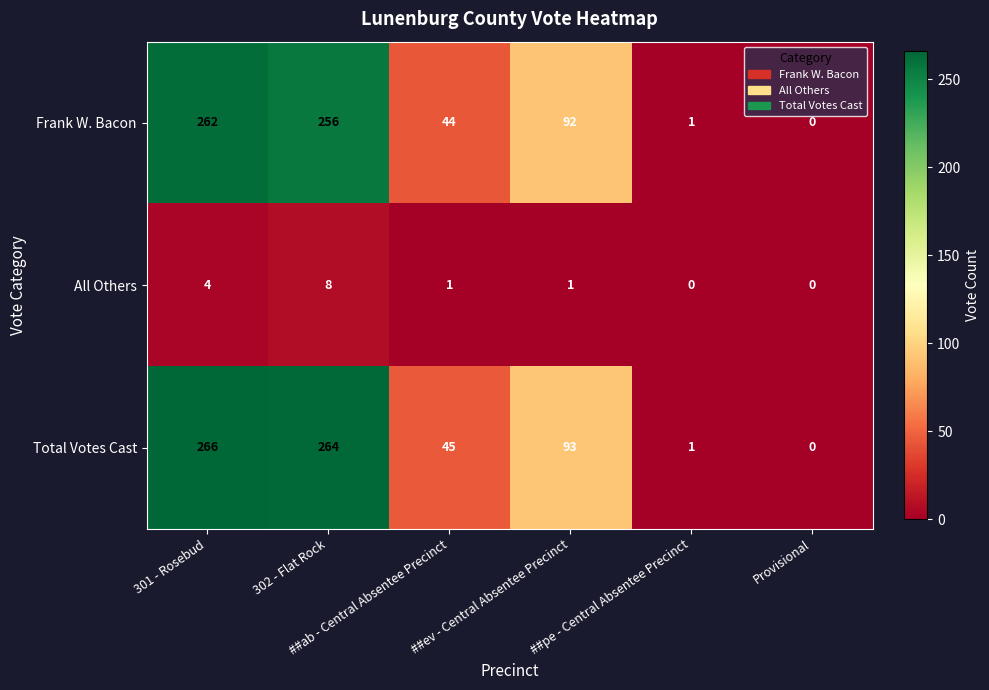

At which category is the sum across all series the highest?

301 - Rosebud